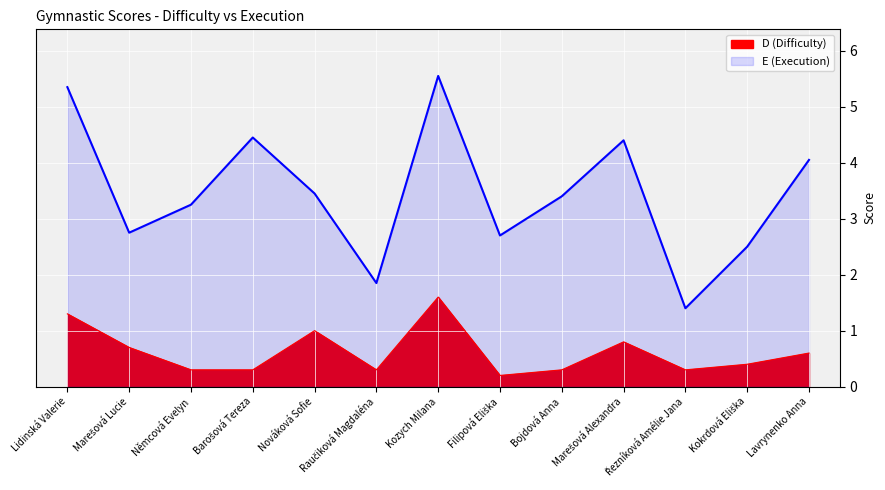

What is the average value of the E (Execution) series?

3.5